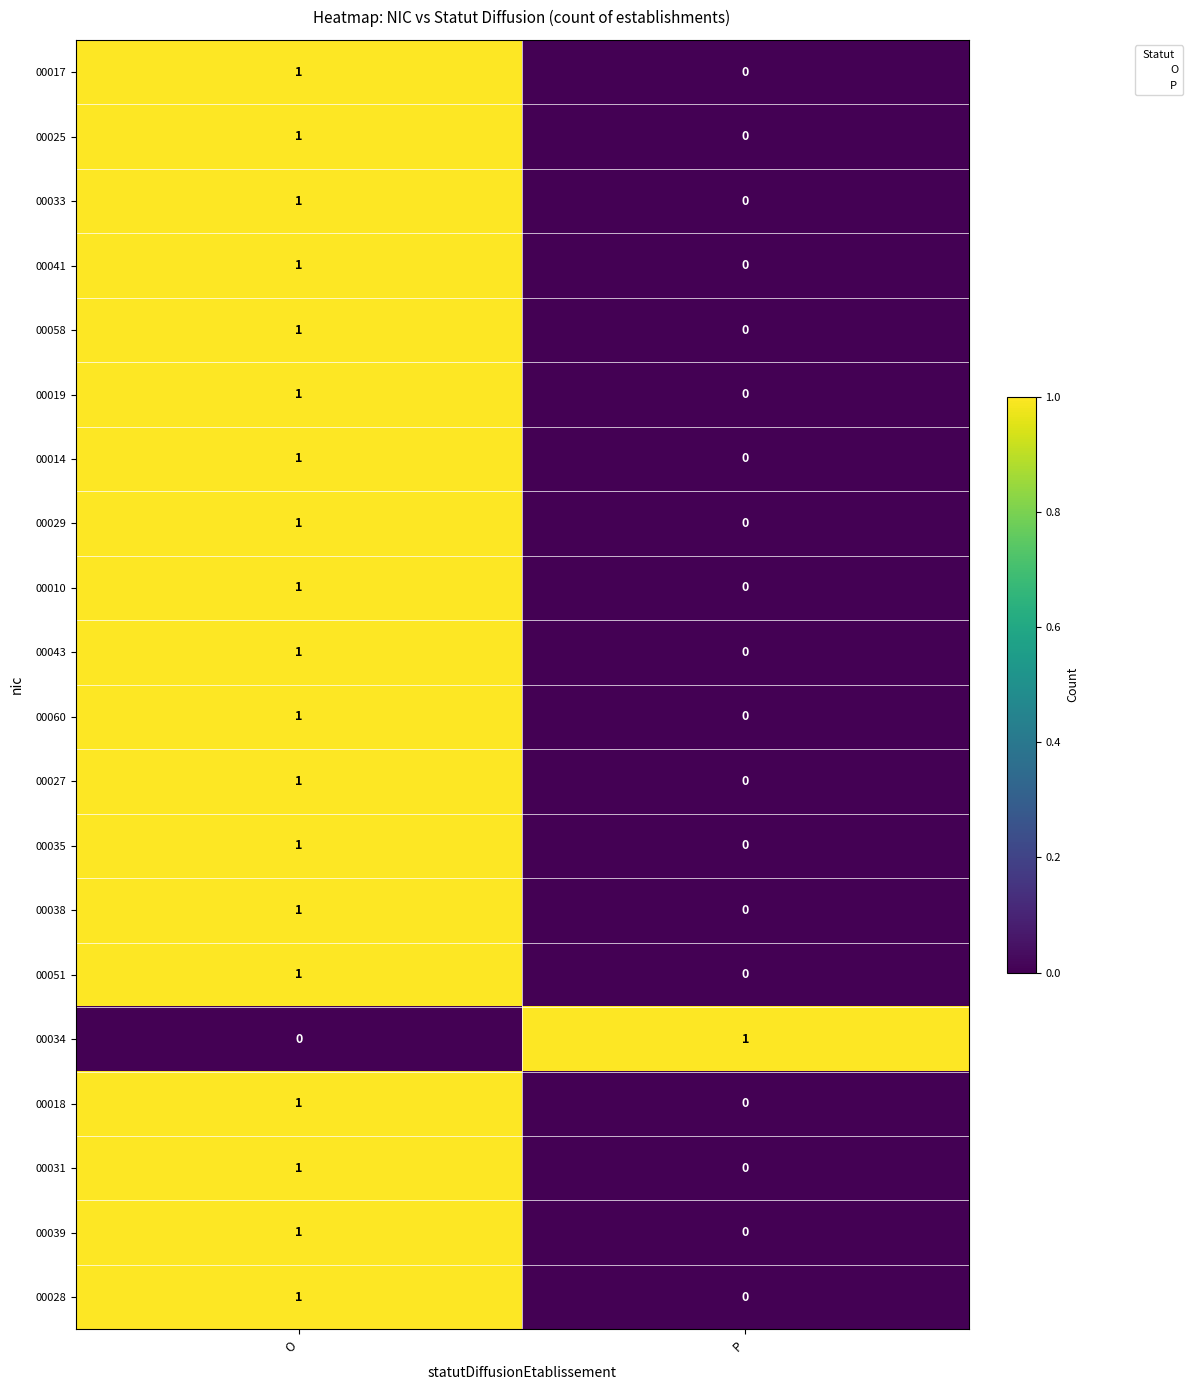

What is the total value across all series at O?

19